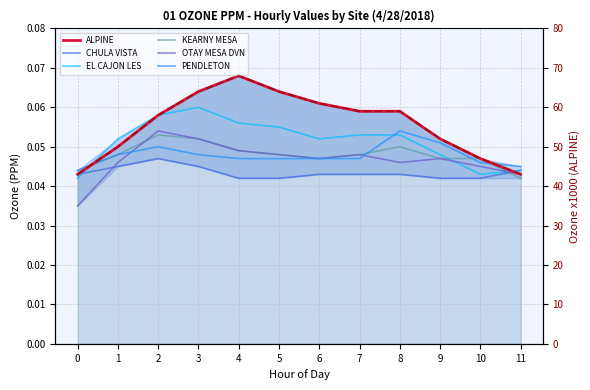

Reading left to right, extract all data points from this chart.

ALPINE: 0=0.0	1=0.1	2=0.1	3=0.1	4=0.1	5=0.1	6=0.1	7=0.1	8=0.1	9=0.1	10=0.0	11=0.0
CHULA VISTA: 0=0.0	1=0.0	2=0.0	3=0.0	4=0.0	5=0.0	6=0.0	7=0.0	8=0.0	9=0.0	10=0.0	11=0.0
EL CAJON LES: 0=0.0	1=0.1	2=0.1	3=0.1	4=0.1	5=0.1	6=0.1	7=0.1	8=0.1	9=0.0	10=0.0	11=0.0
KEARNY MESA: 0=0.0	1=0.0	2=0.1	3=0.1	4=0.0	5=0.0	6=0.0	7=0.0	8=0.1	9=0.0	10=0.0	11=0.0
OTAY MESA DVN: 0=0.0	1=0.0	2=0.1	3=0.1	4=0.0	5=0.0	6=0.0	7=0.0	8=0.0	9=0.0	10=0.0	11=0.0
PENDLETON: 0=0.0	1=0.0	2=0.1	3=0.0	4=0.0	5=0.0	6=0.0	7=0.0	8=0.1	9=0.1	10=0.0	11=0.0